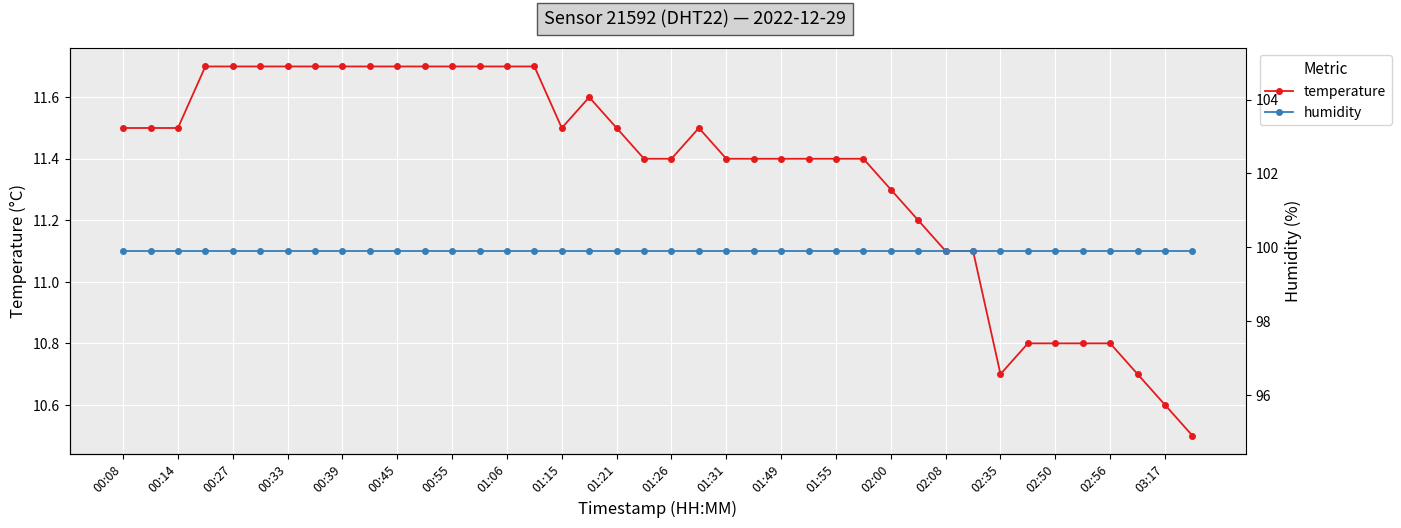

Reading left to right, list all the values displayed in this chart.

temperature: 11.5	11.5	11.5	11.7	11.7	11.7	11.7	11.7	11.7	11.7	11.7	11.7	11.7	11.7	11.7	11.7	11.5	11.6	11.5	11.4	11.4	11.5	11.4	11.4	11.4	11.4	11.4	11.4	11.3	11.2	11.1	11.1	10.7	10.8	10.8	10.8	10.8	10.7	10.6	10.5
humidity: 99.9	99.9	99.9	99.9	99.9	99.9	99.9	99.9	99.9	99.9	99.9	99.9	99.9	99.9	99.9	99.9	99.9	99.9	99.9	99.9	99.9	99.9	99.9	99.9	99.9	99.9	99.9	99.9	99.9	99.9	99.9	99.9	99.9	99.9	99.9	99.9	99.9	99.9	99.9	99.9